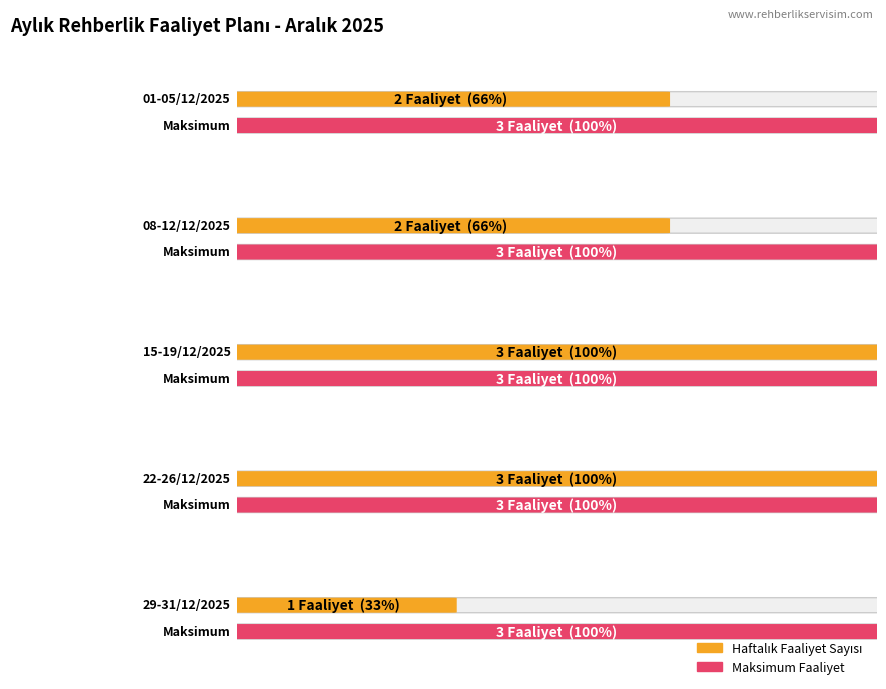

The chart shows a value of 16 at 22-26/12/2025. True or false?

False